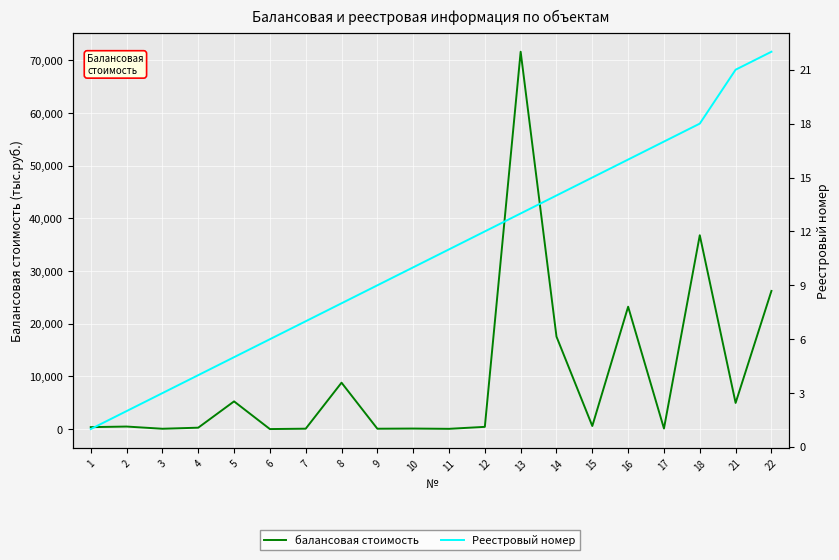

What is the highest value of the Реестровый номер series?

22.0